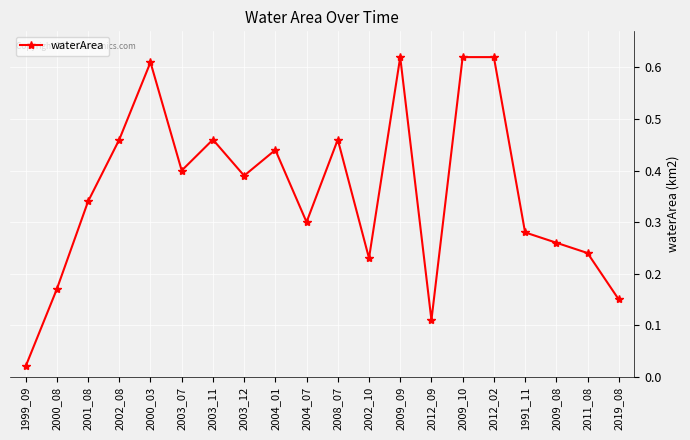

What is the label of the 10th point from the left?

2004_07